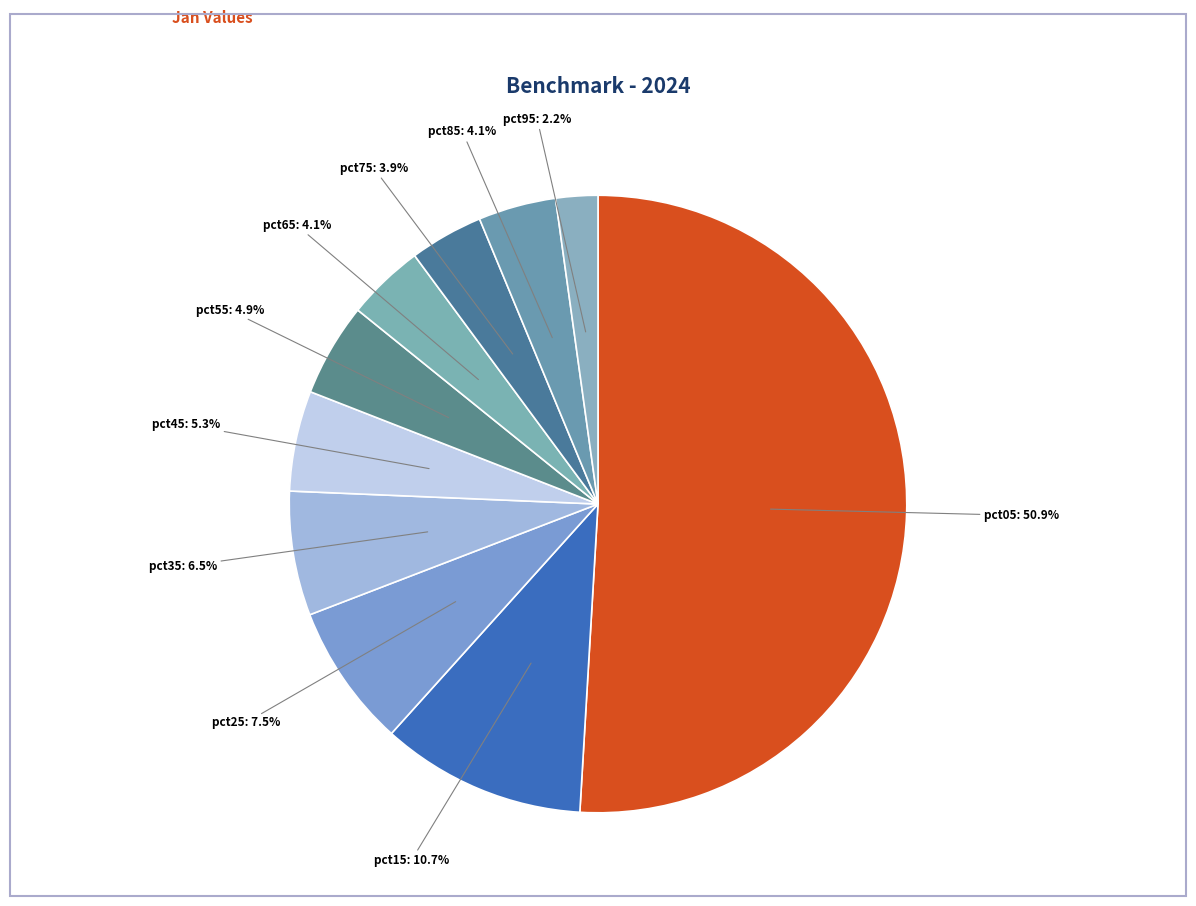

To the nearest percent, what is the difference between the largest and smallest slice percentages?

49%